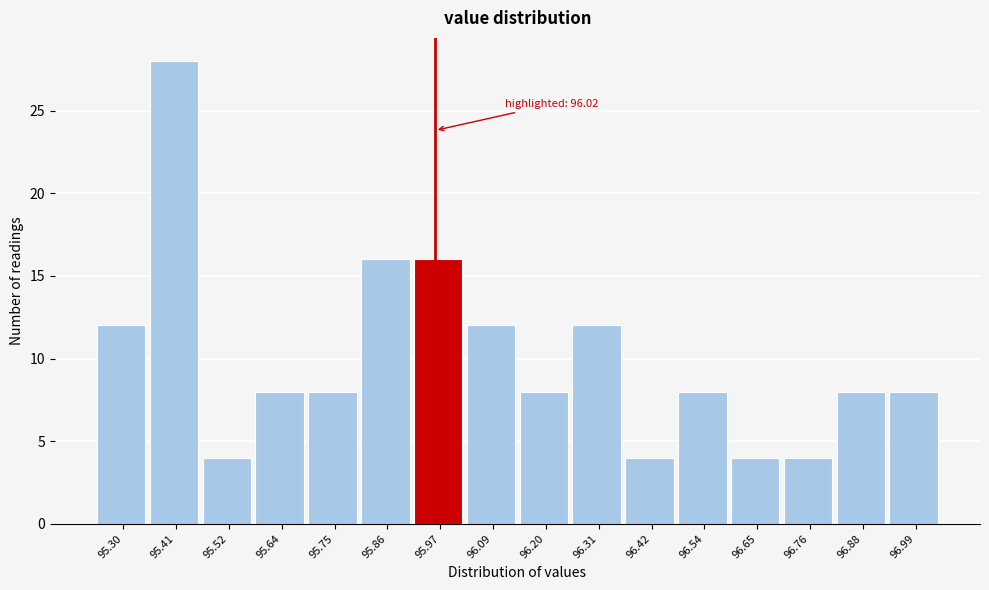

Reading left to right, extract all data points from this chart.

95.30=12	95.41=28	95.52=4	95.64=8	95.75=8	95.86=16	95.97=16	96.09=12	96.20=8	96.31=12	96.42=4	96.54=8	96.65=4	96.76=4	96.88=8	96.99=8